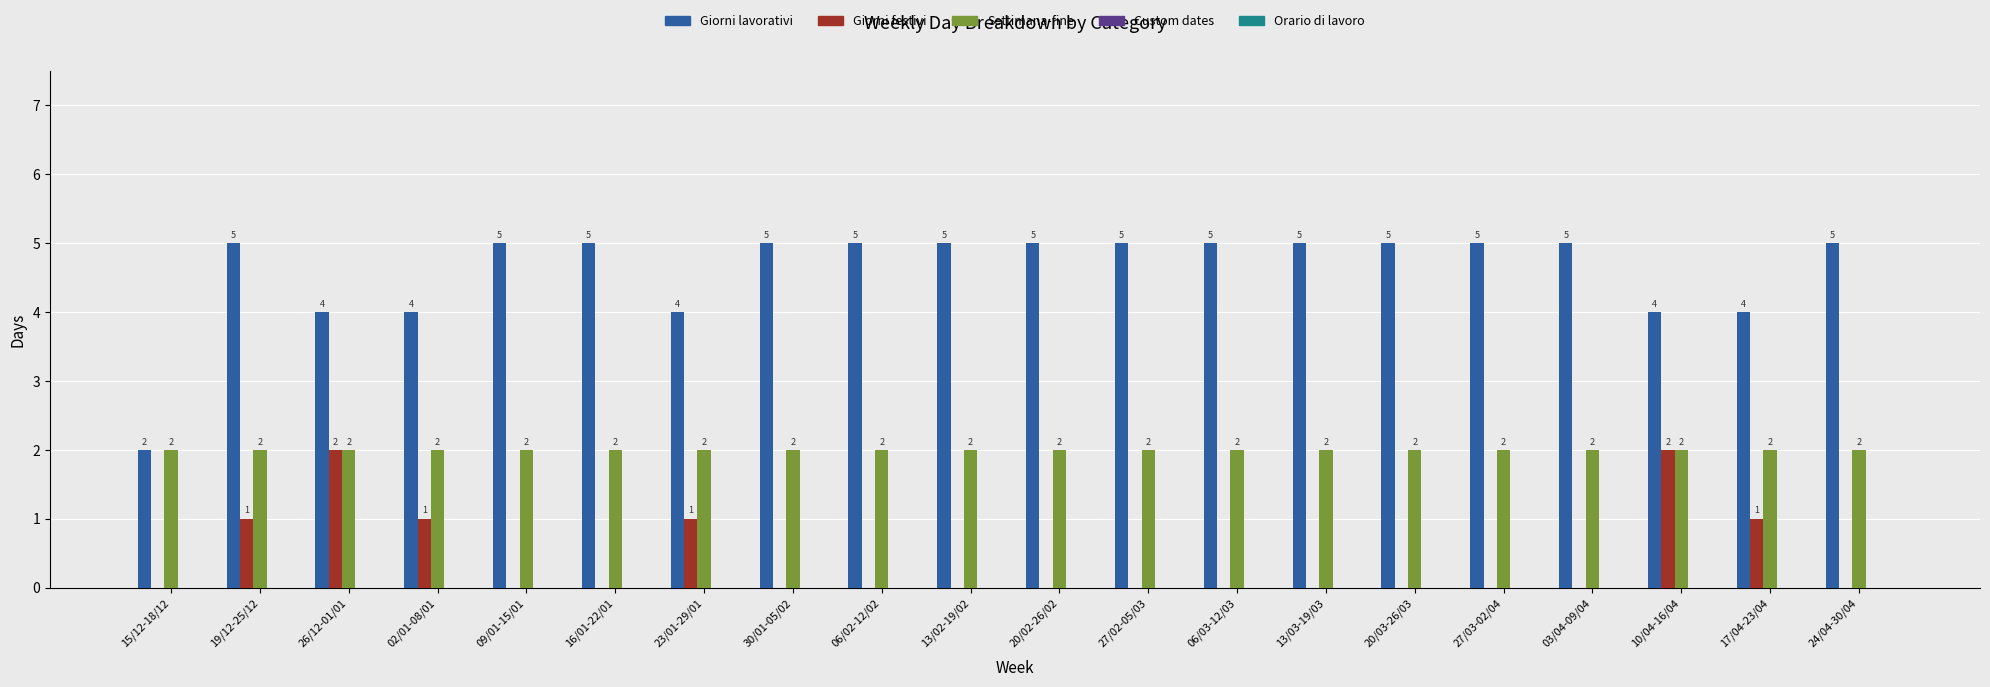

What is the sum of the Settimana-fine values at 16/01-22/01 and 09/01-15/01?

4